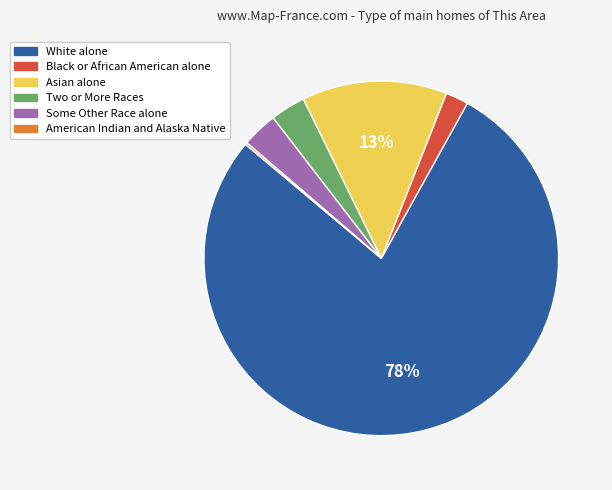

True or false: Black or African American alone accounts for 2% of the total.

True